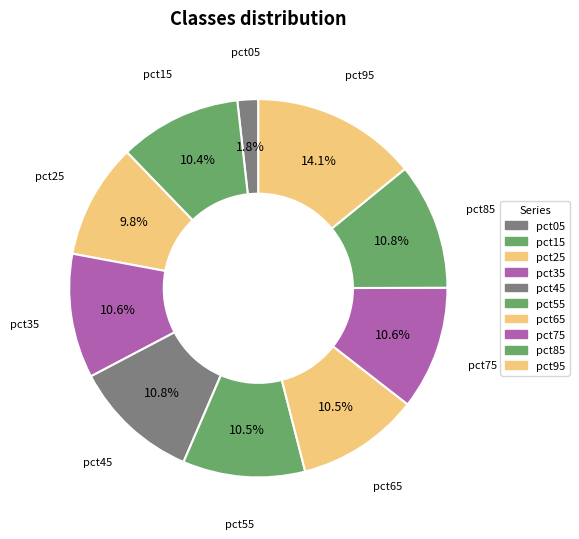

The pct55 slice represents 10% of the pie. True or false?

True